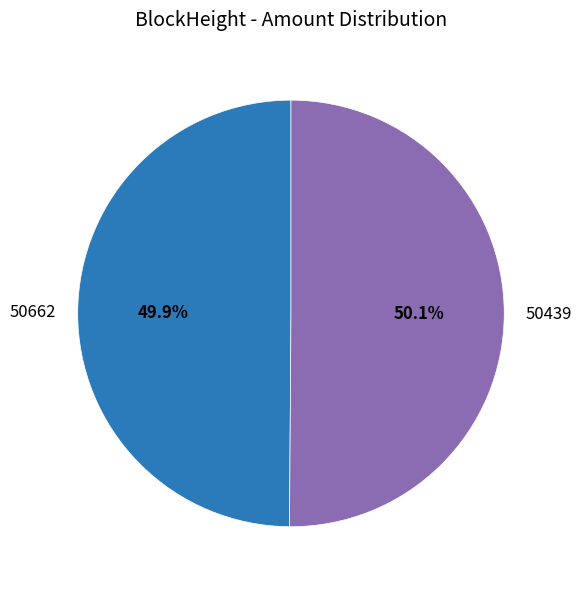

Approximately how many times larger is the value at 50439 compared to 50662?

1.0